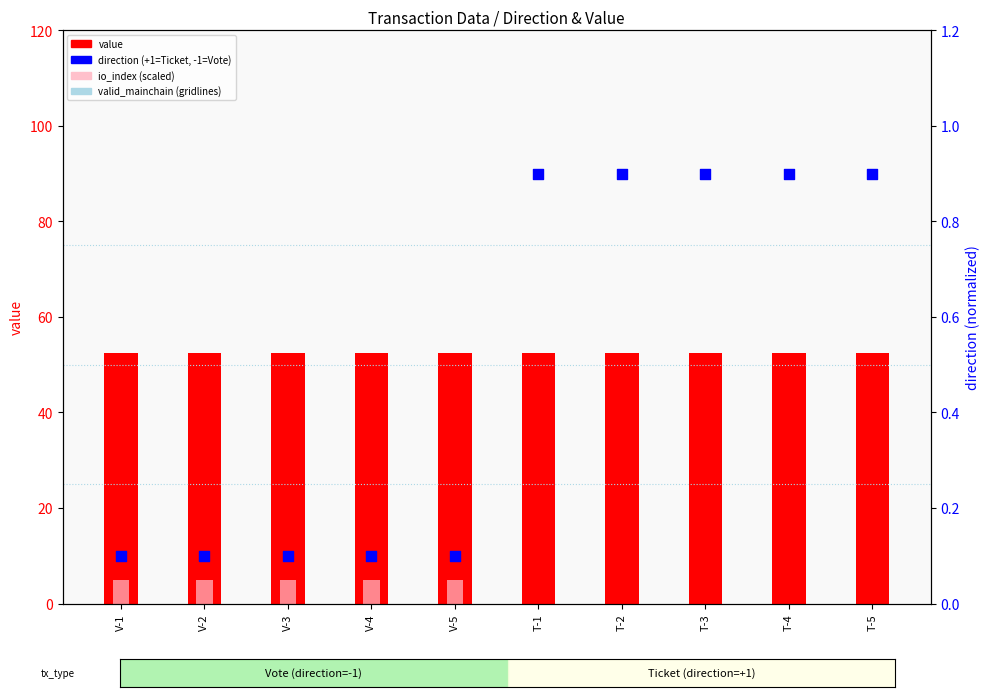

Which series has the widest spread of Y values?

io_index (scaled x5)